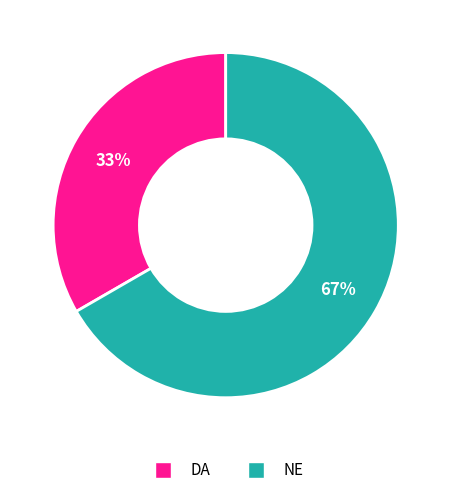

Is there any slice that represents more than half of the pie?

Yes